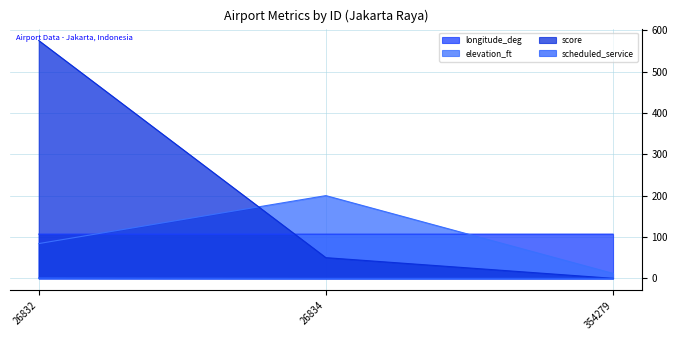

Which series changed the most between 26832 and 26834?

score